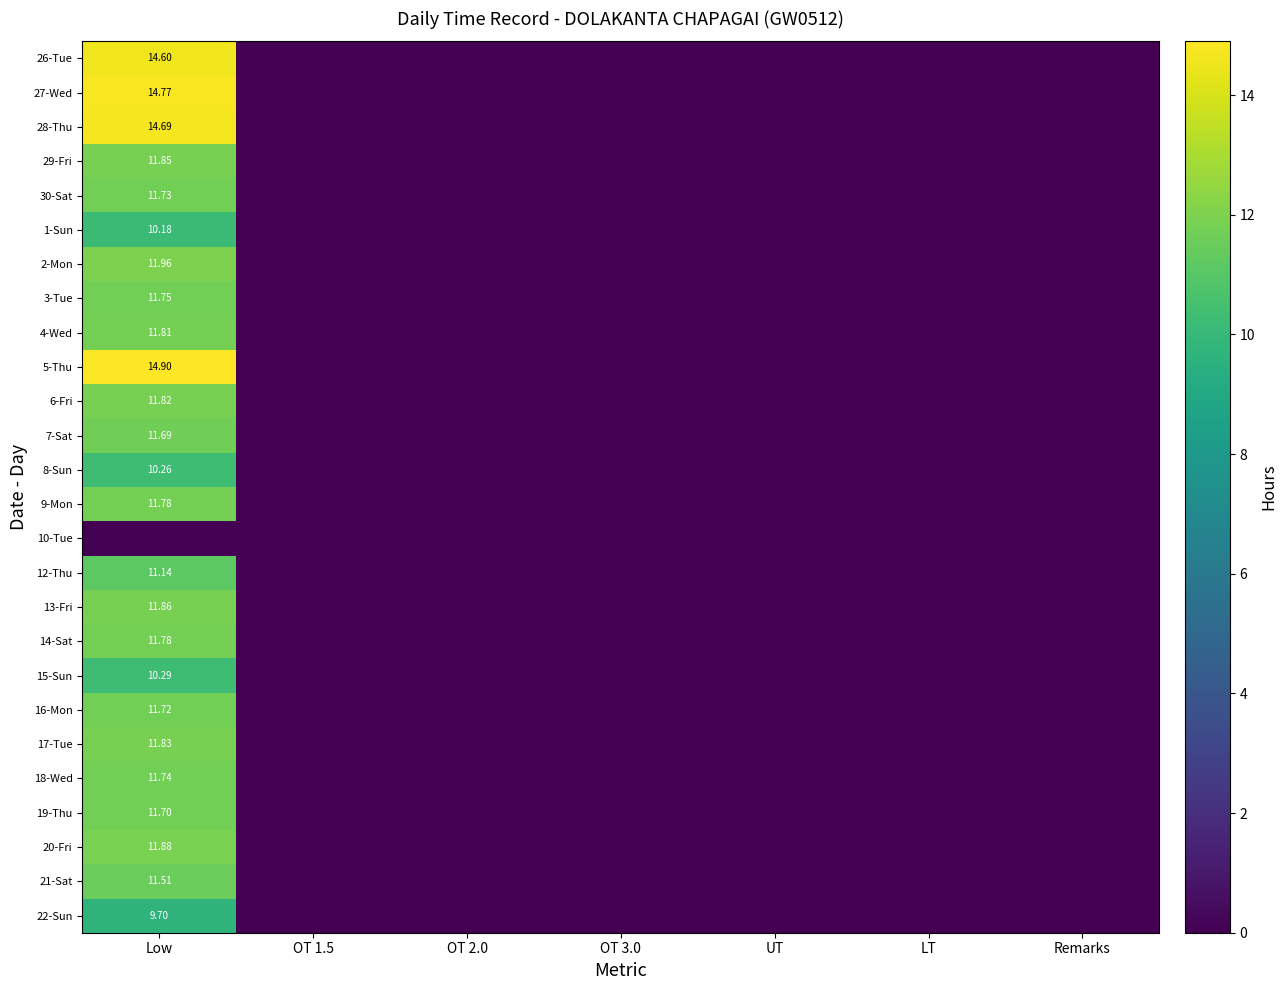

Which category has the lowest value in the 20-Fri series?

OT 1.5